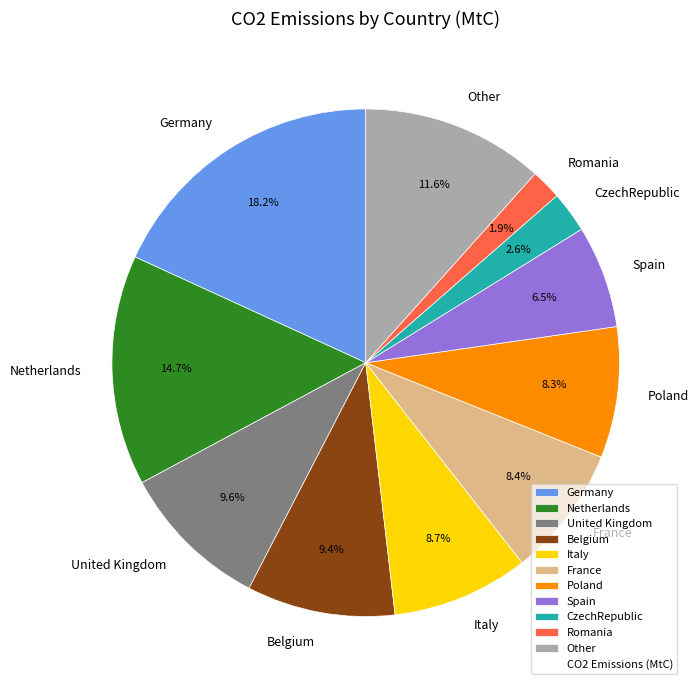

To the nearest percent, what is the difference between the largest and smallest slice percentages?

16%